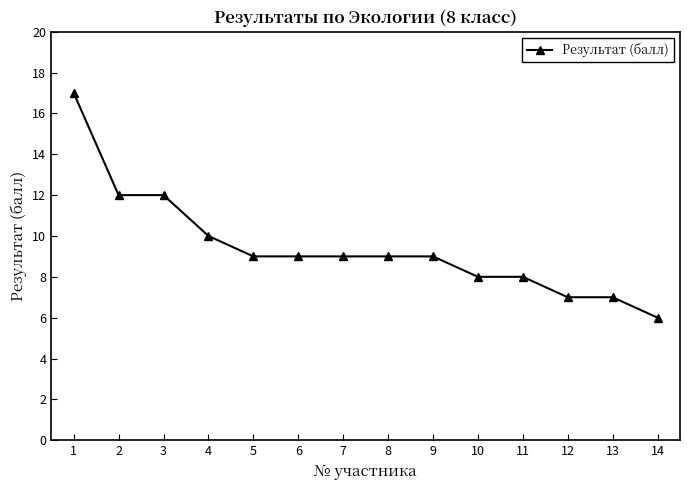

The chart shows a value of 12 at 9. True or false?

False